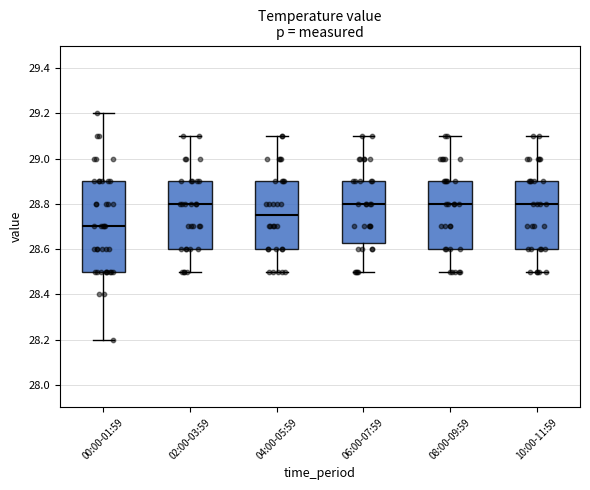

Reading left to right, transcribe this box plot: for each box, give where its median line is, the range the box spans, and where its two whiskers end, as read against the y-axis. The values are not printed on the chart, so give them approximately, as read against the axis.

00:00-01:59: median 28.70, box 28.50 to 28.90, whiskers 28.20 to 29.20
02:00-03:59: median 28.80, box 28.60 to 28.90, whiskers 28.50 to 29.10
04:00-05:59: median 28.76, box 28.60 to 28.90, whiskers 28.50 to 29.10
06:00-07:59: median 28.80, box 28.62 to 28.90, whiskers 28.50 to 29.10
08:00-09:59: median 28.80, box 28.60 to 28.90, whiskers 28.50 to 29.10
10:00-11:59: median 28.80, box 28.60 to 28.90, whiskers 28.50 to 29.10